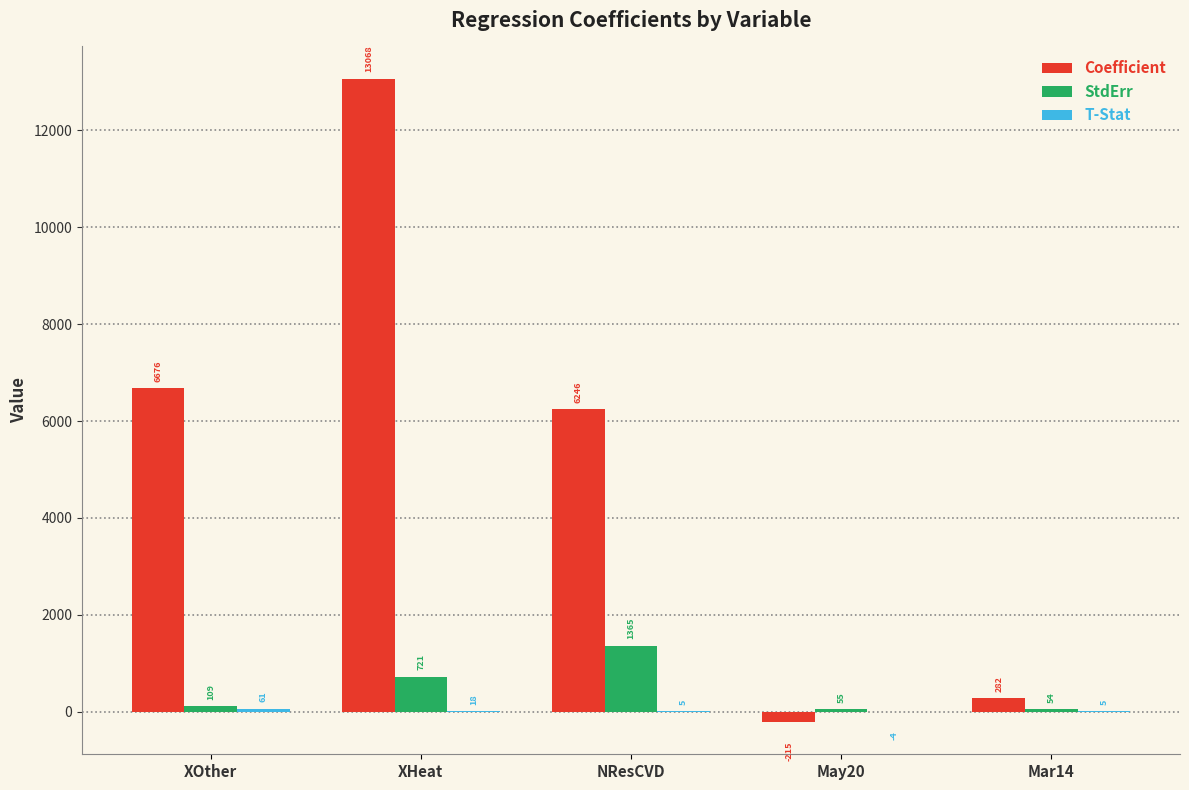

How many values in Coefficient are above zero?

4